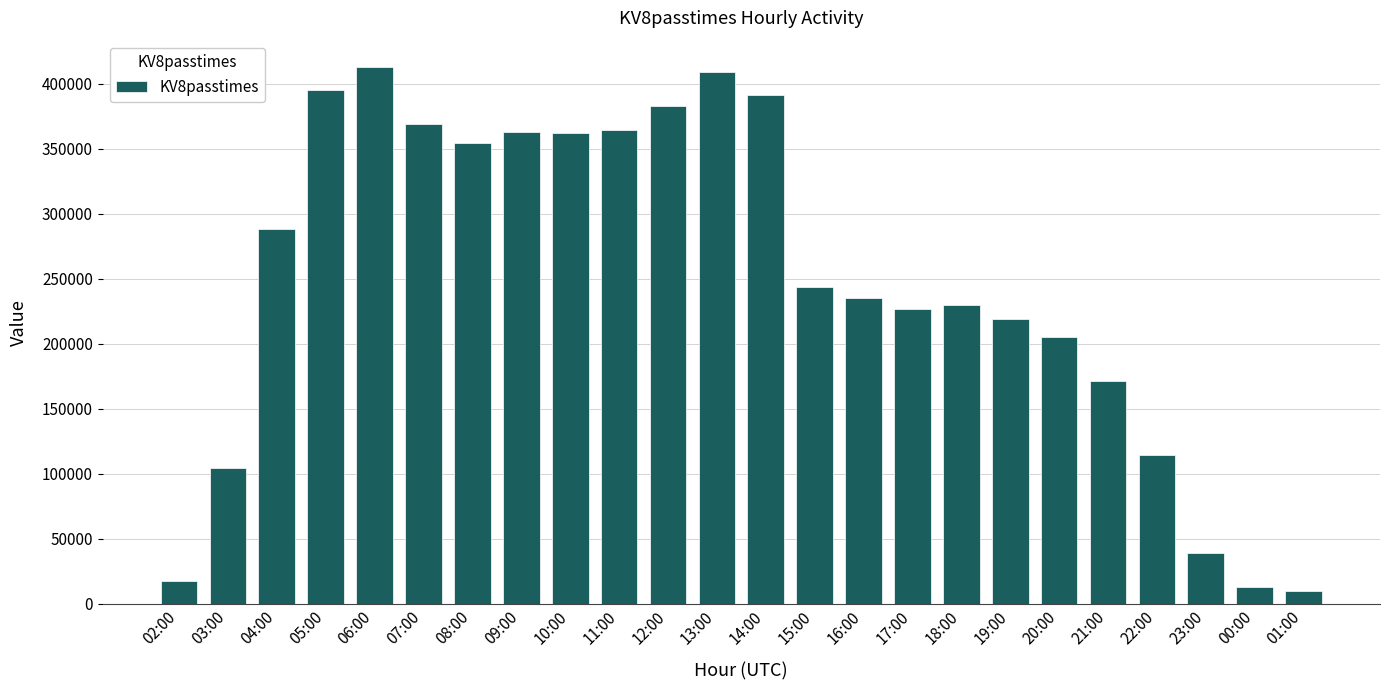

True or false: the data shows 336523 at 17:00.

False